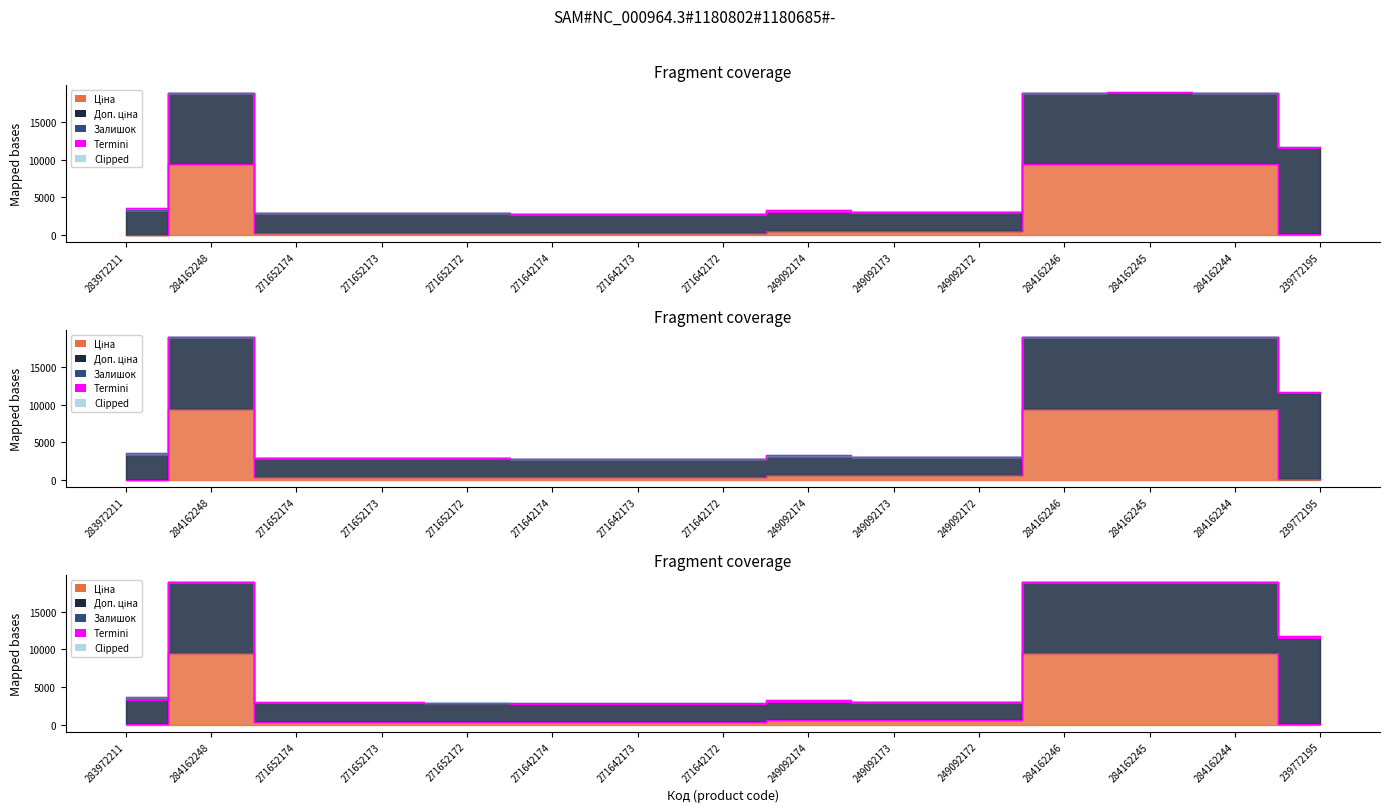

Reading left to right, what are all the values shown in this chart?

3597.1	18960.1	2955.1	2935.1	2928.1	2801.7	2799.7	2797.7	3304.6	3018.6	3039.6	18960.1	18968.1	18962.1	11739.1